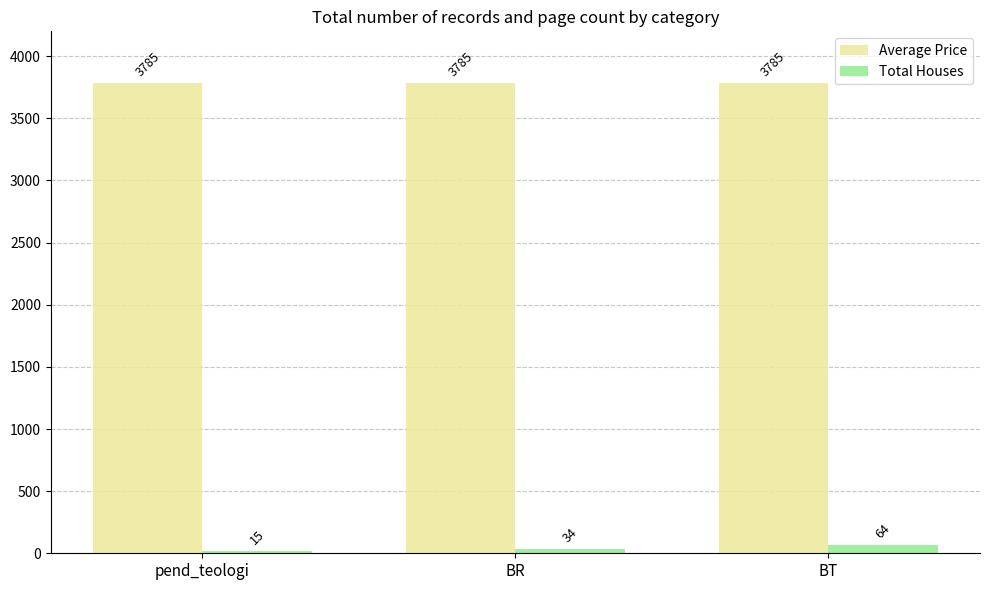

What value does the Total Houses series have at pend_teologi?

15